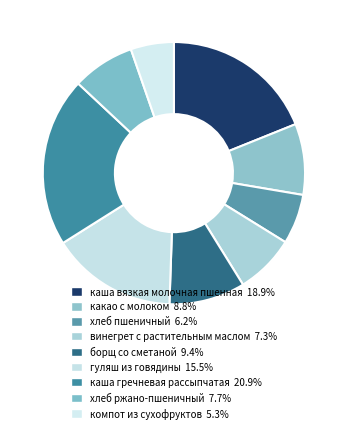

To the nearest percent, what percentage of the pie is хлеб пшеничный?

6%